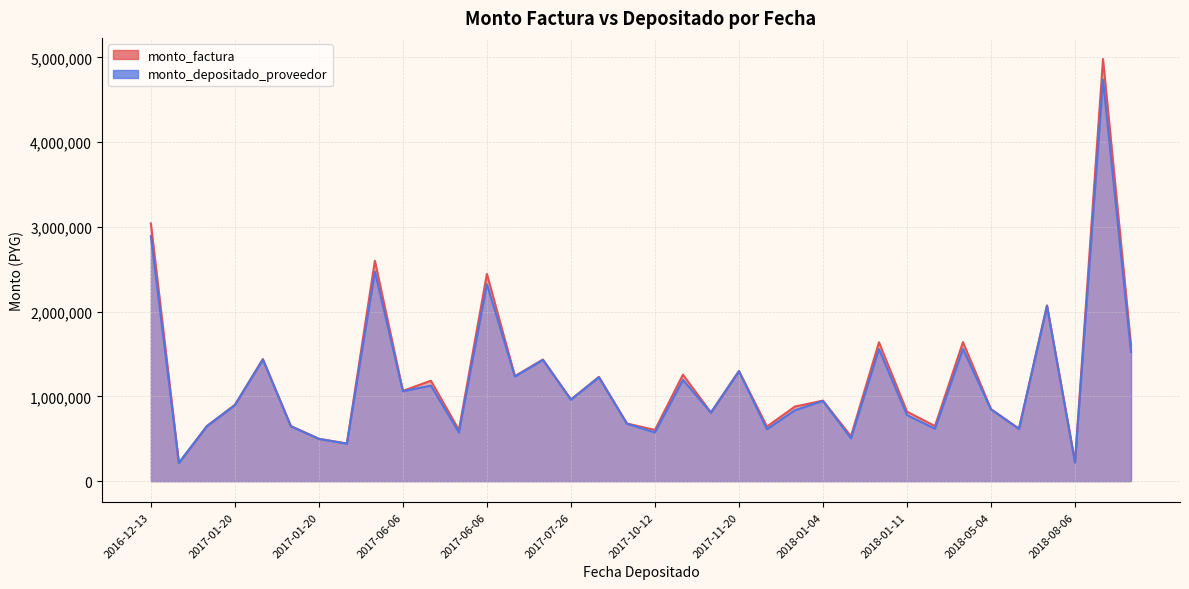

How many data points in monto_factura are less than 950000?

18